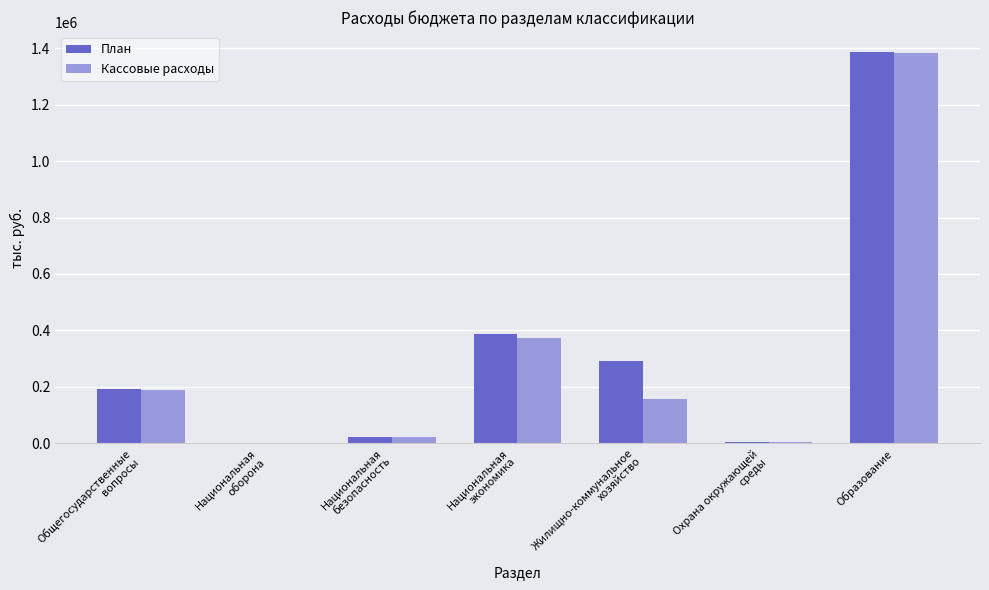

At which category is the sum across all series the highest?

Образование